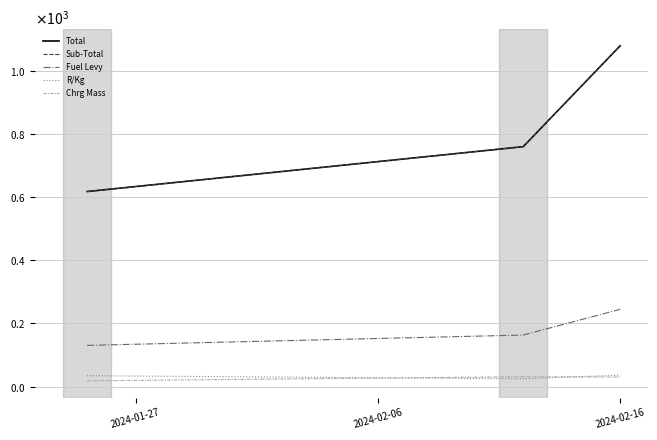

Does the chart display data point markers on the line(s)?

No